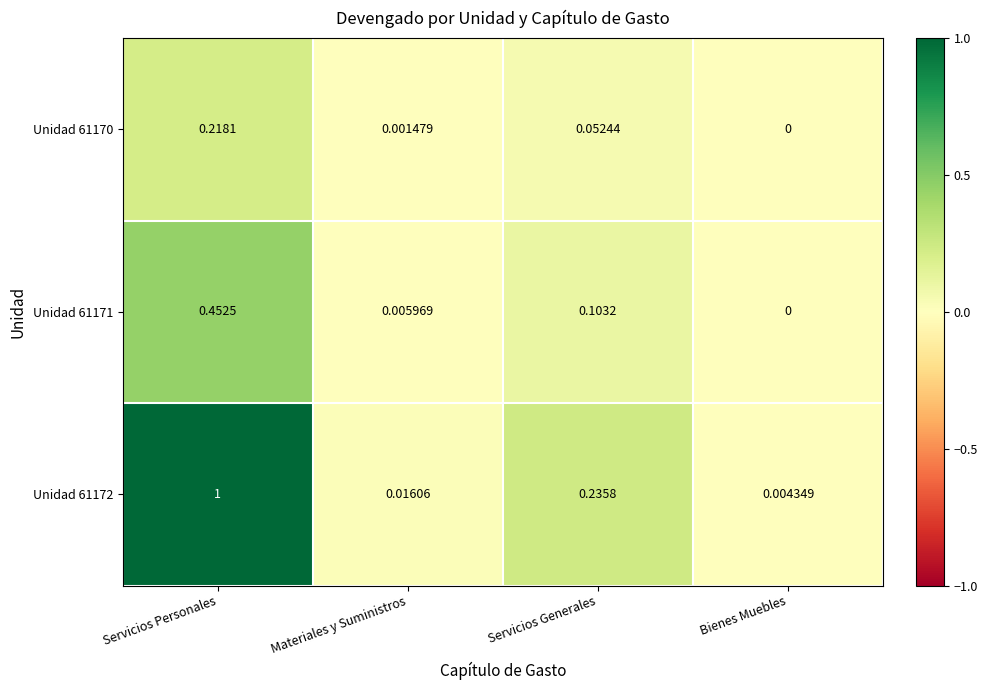

At which label is Unidad 61172 closest to 0?

Bienes Muebles